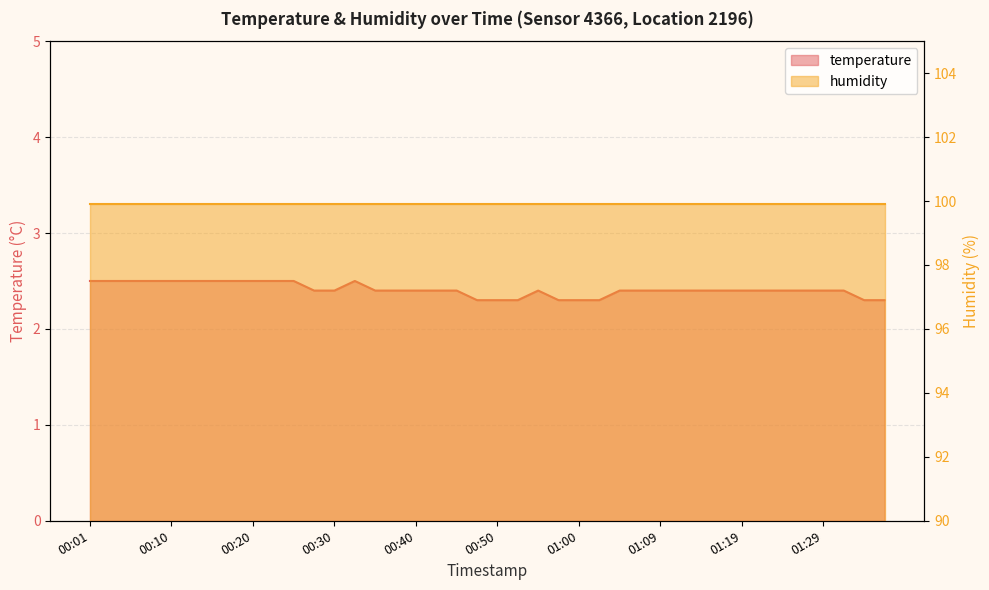

What is the maximum value shown in the chart?

2.5